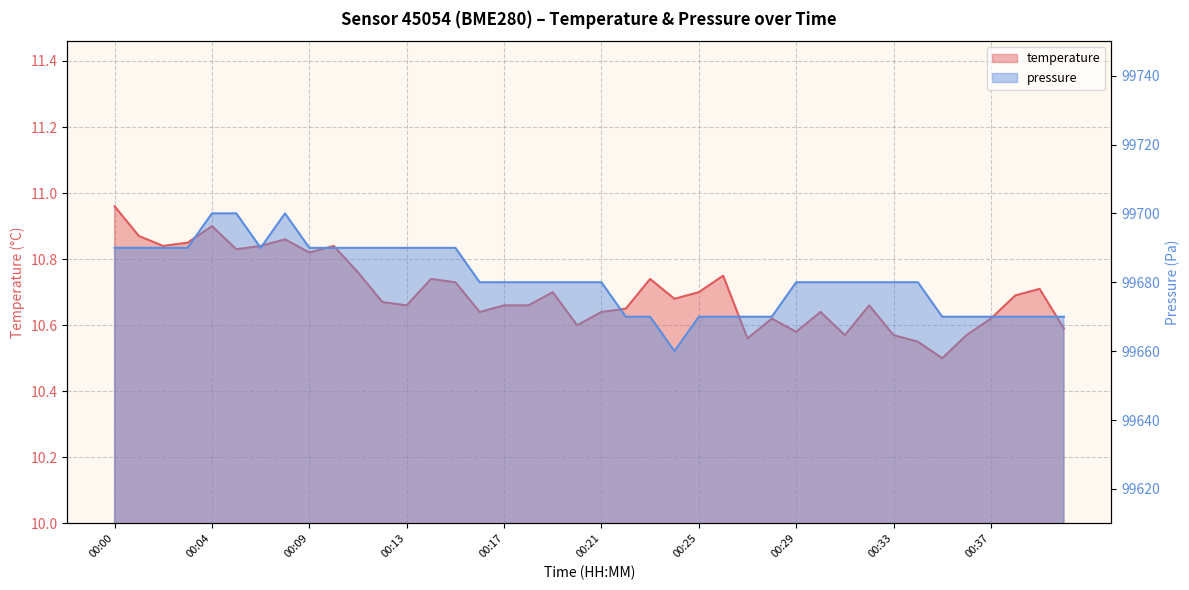

Read the pressure value at 00:19.

99680.0